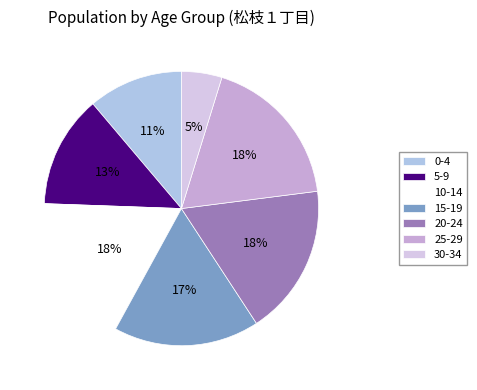

To the nearest percent, what is the combined percentage of 25-29 and 10-14?

36%